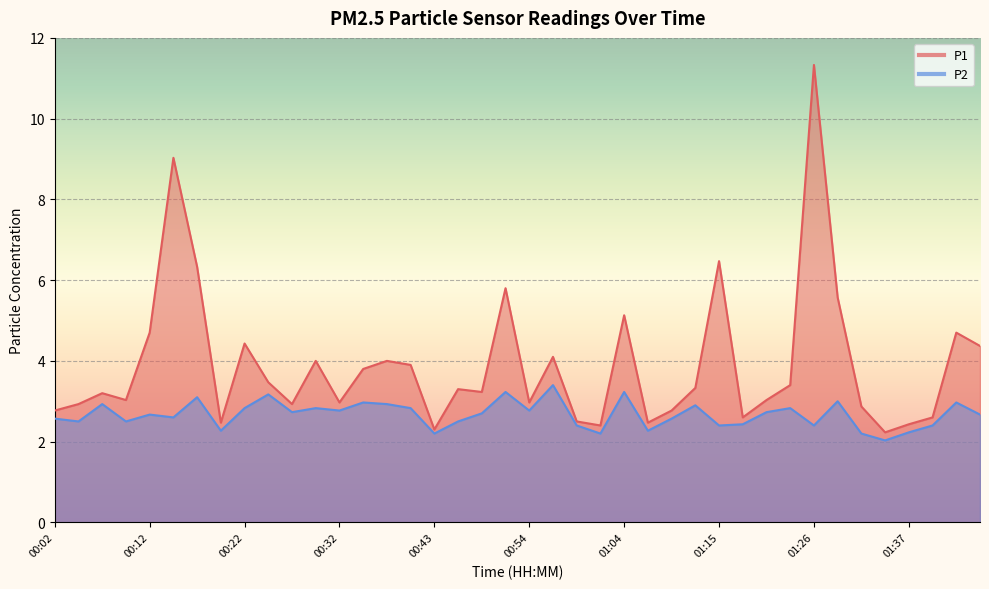

Which series has the largest range (max minus min)?

P1